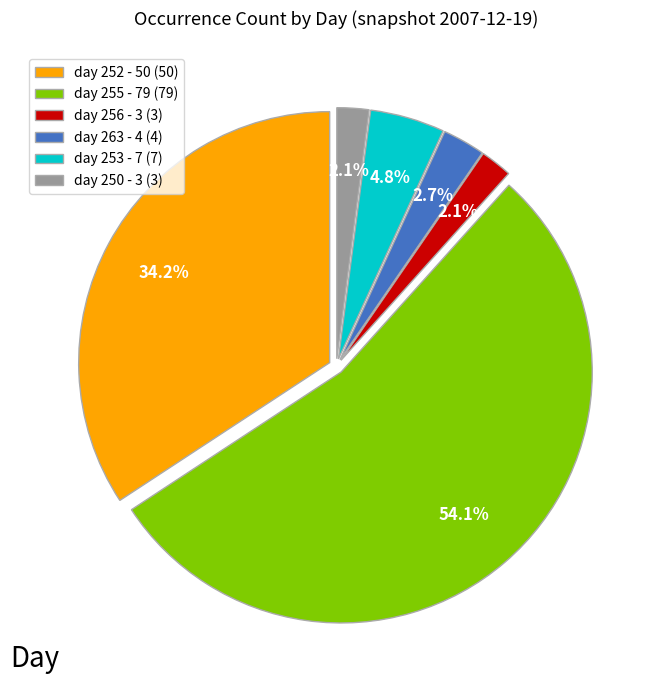

What is the total percentage of day 263 - 4 (4) and day 253 - 7 (7)?

7.5%